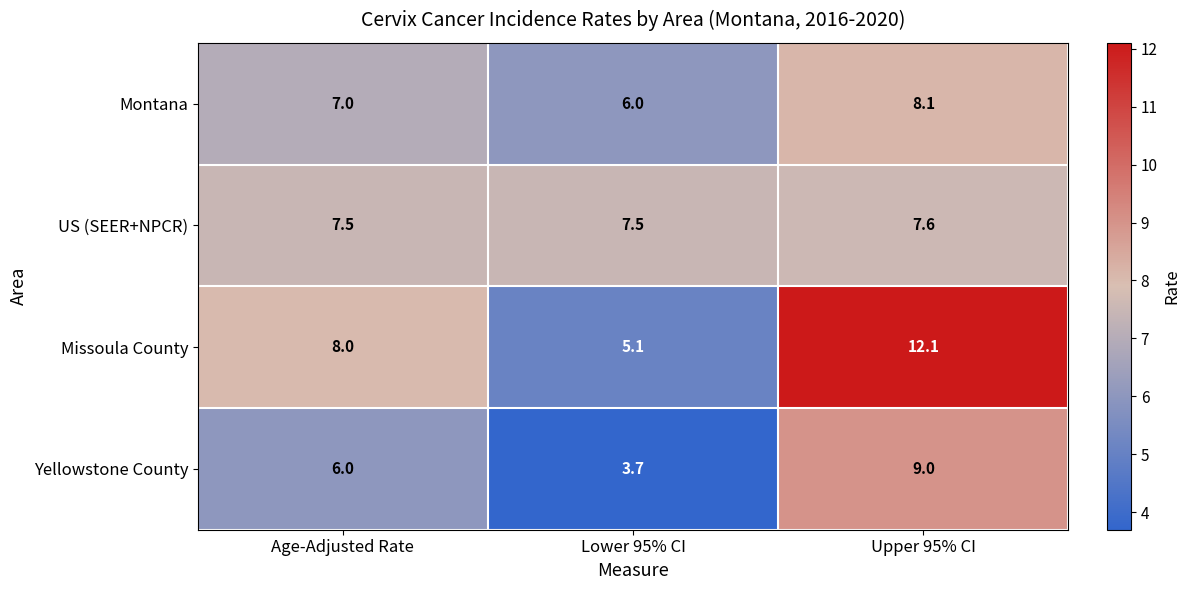

What is the spread (max minus min) of values at Age-Adjusted Rate?

2.0